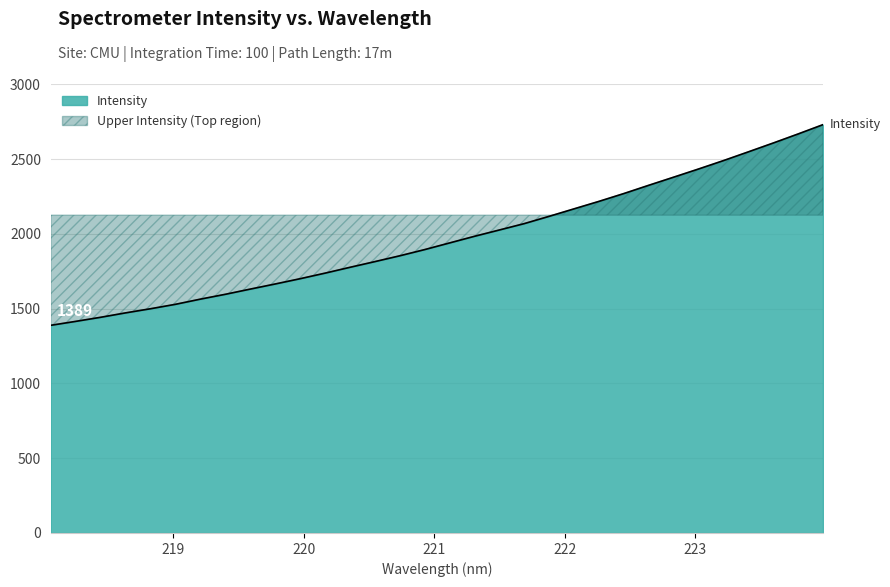

What is the change in value from 218.8244 to 220.9264?

+395.7